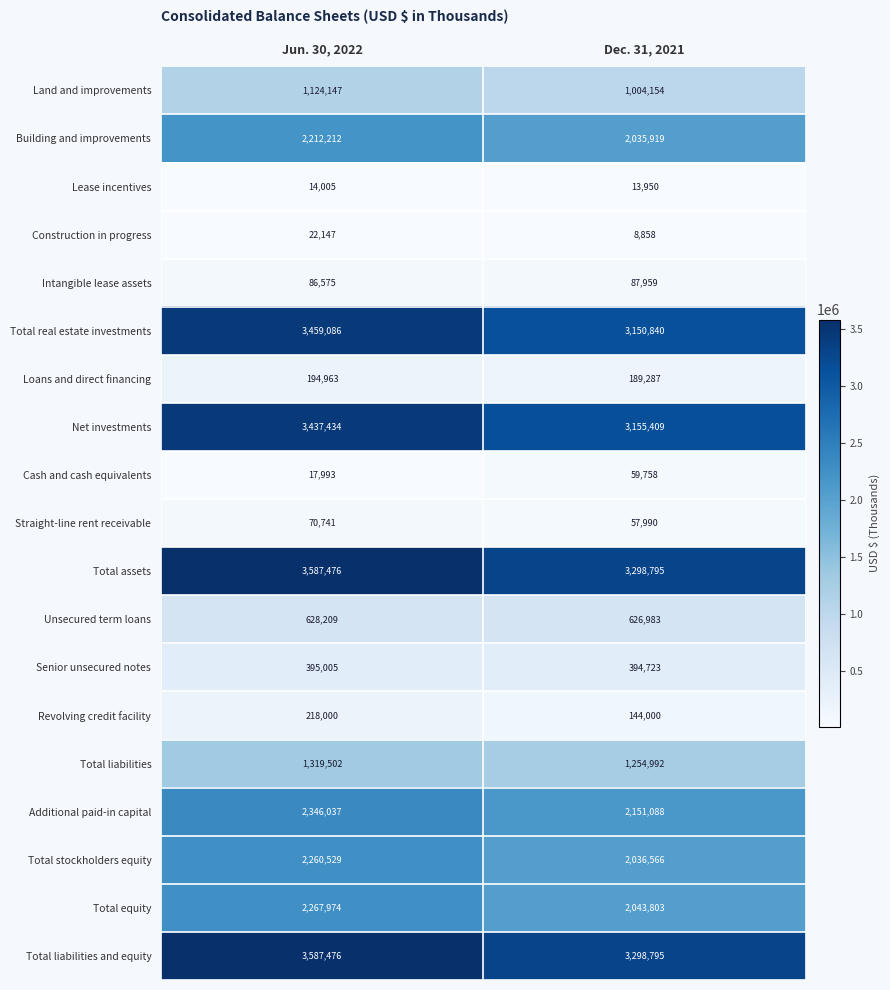

What is the spread (max minus min) of values at Jun. 30, 2022?

3573471